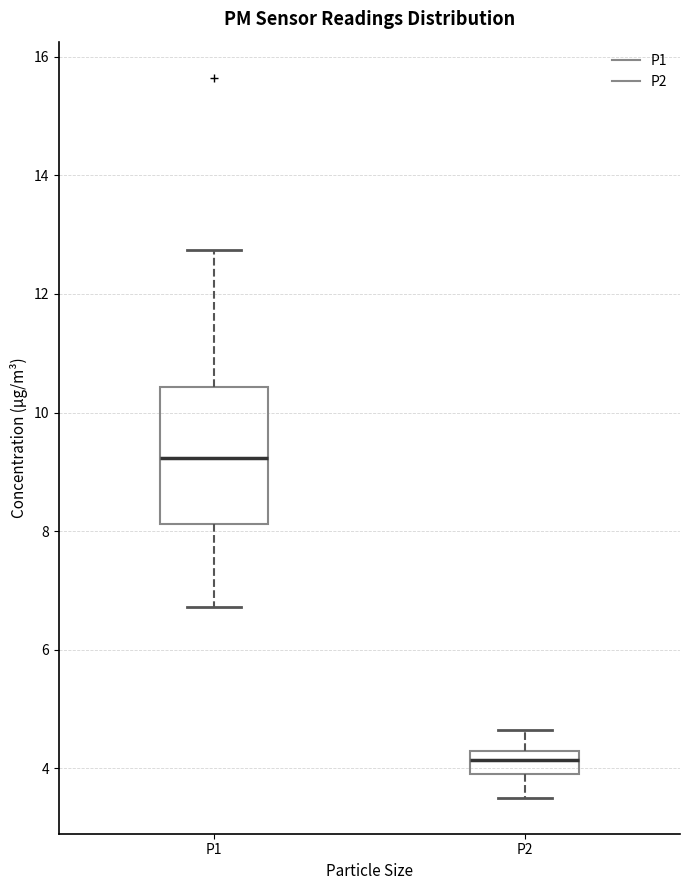

Where does the upper whisker of the box for P2 end on the y-axis? The values are not printed on the chart, so give them approximately, as read against the axis.

4.6